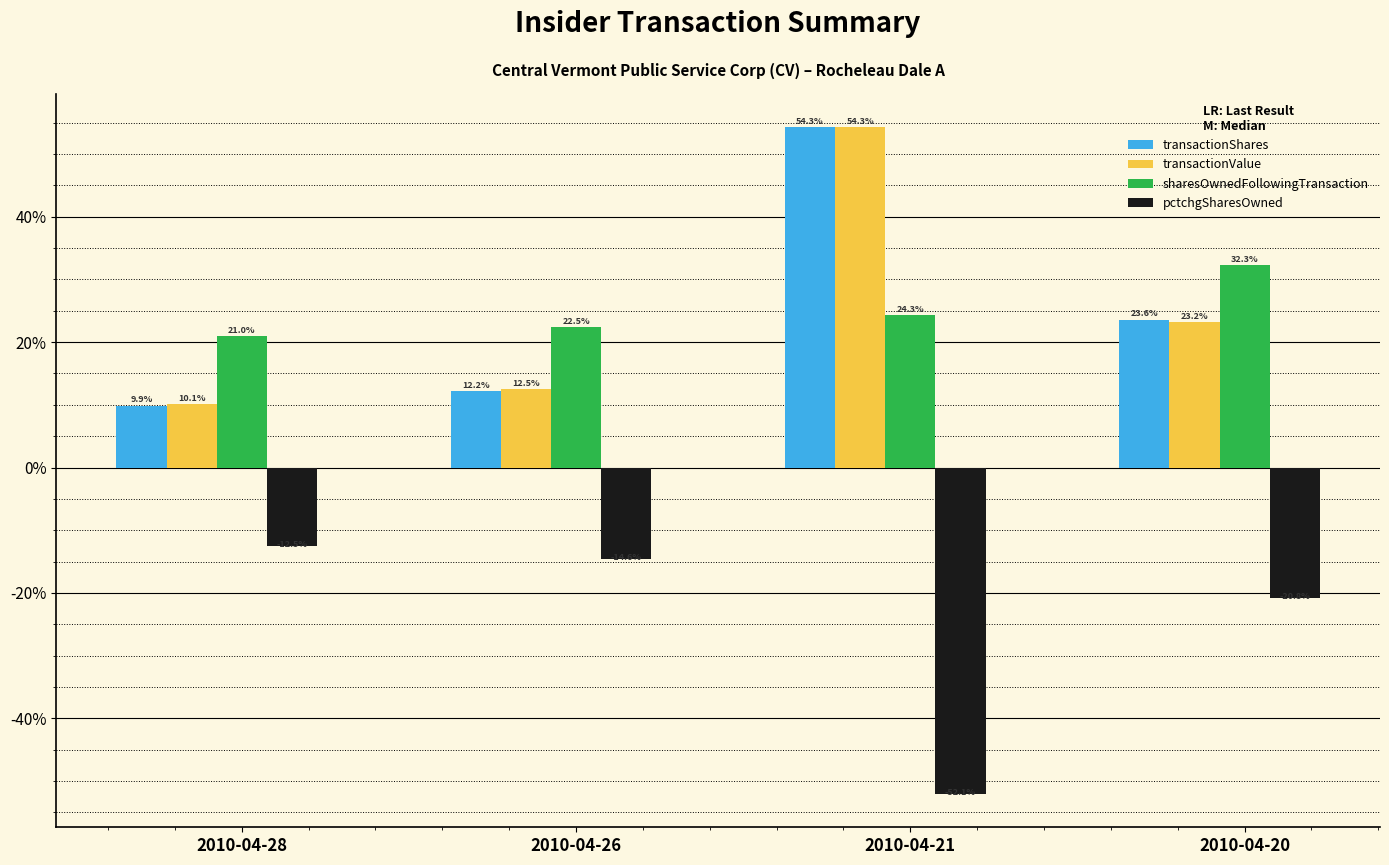

List the labels in order of sharesOwnedFollowingTransaction value, largest first.

2010-04-20, 2010-04-21, 2010-04-26, 2010-04-28